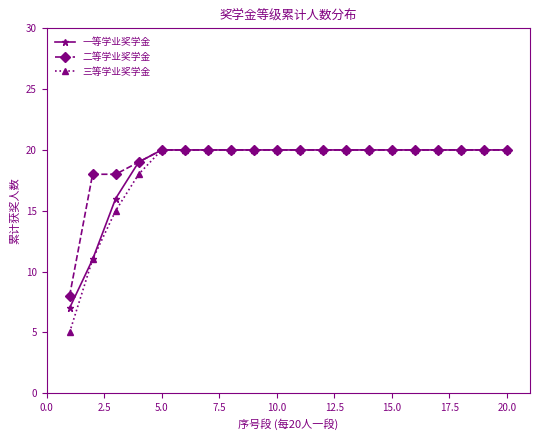

Which series has the largest range (max minus min)?

三等学业奖学金